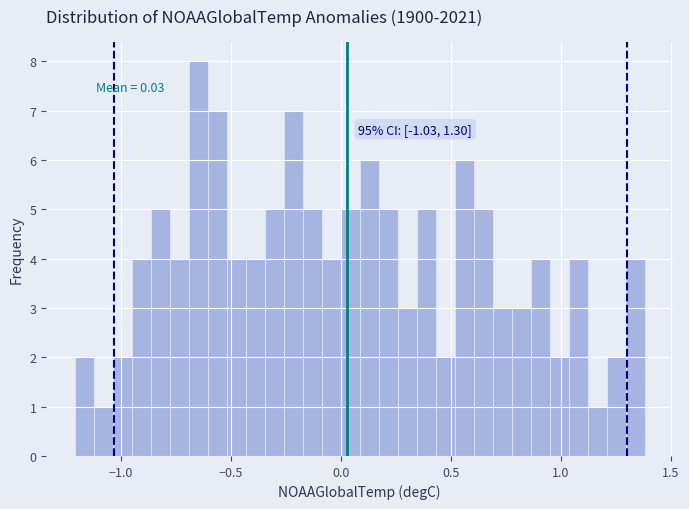

Read against the x-axis, roughly where is the centre of the tallest bar?

-0.65